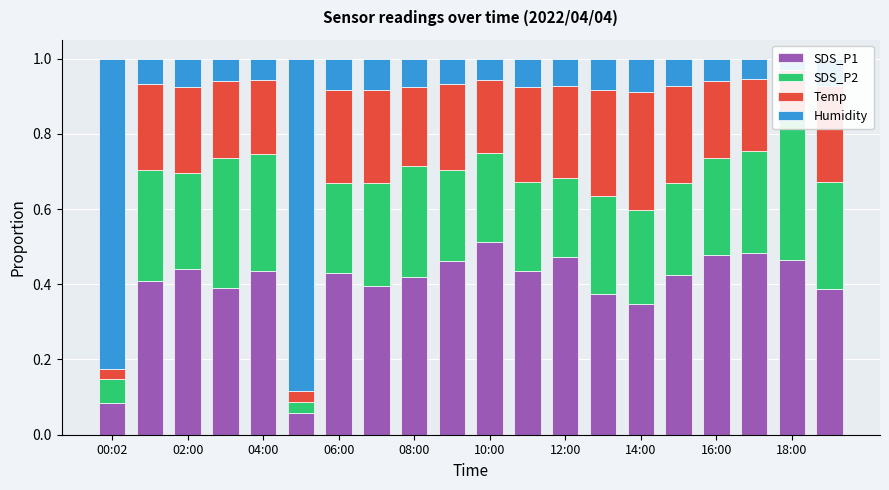

What is the label of the 20th bar from the left?

19